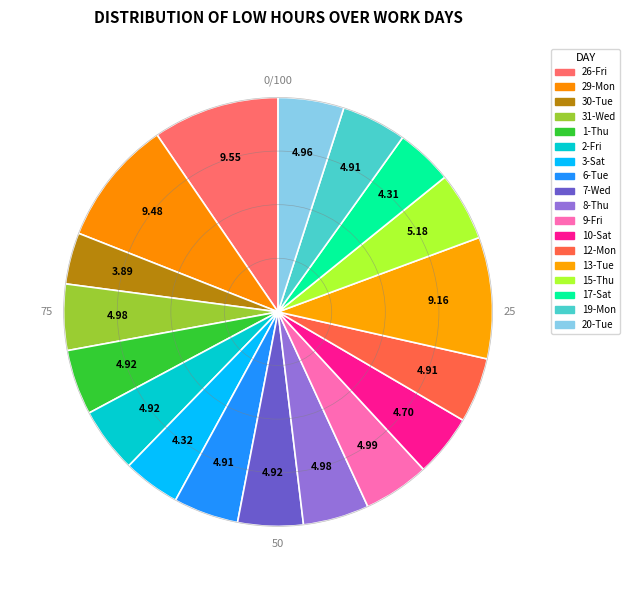

Count the number of slices in the pie.

18